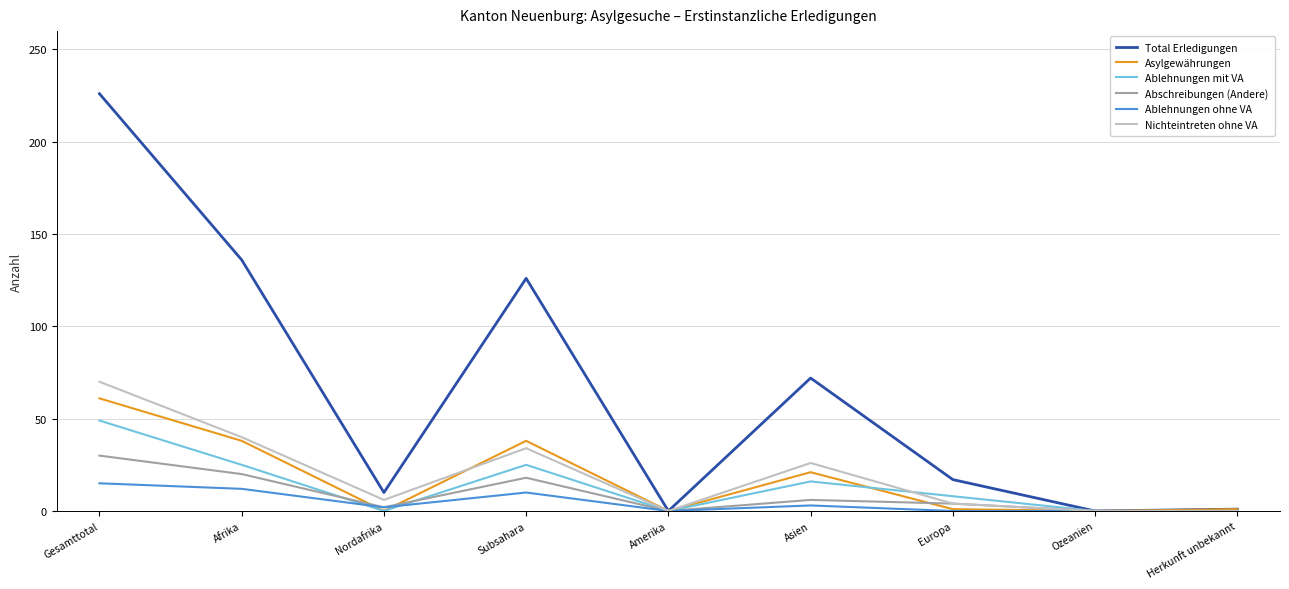

Is this an area chart (filled region under the line)?

No